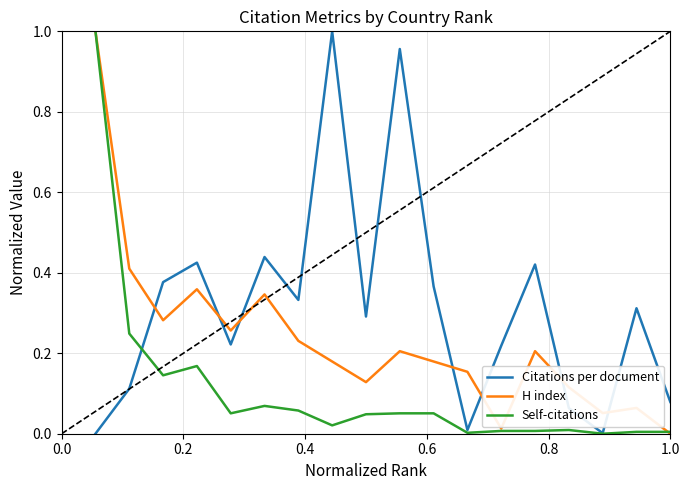

What are all the series names shown in the legend?

Citations per document, H index, Self-citations